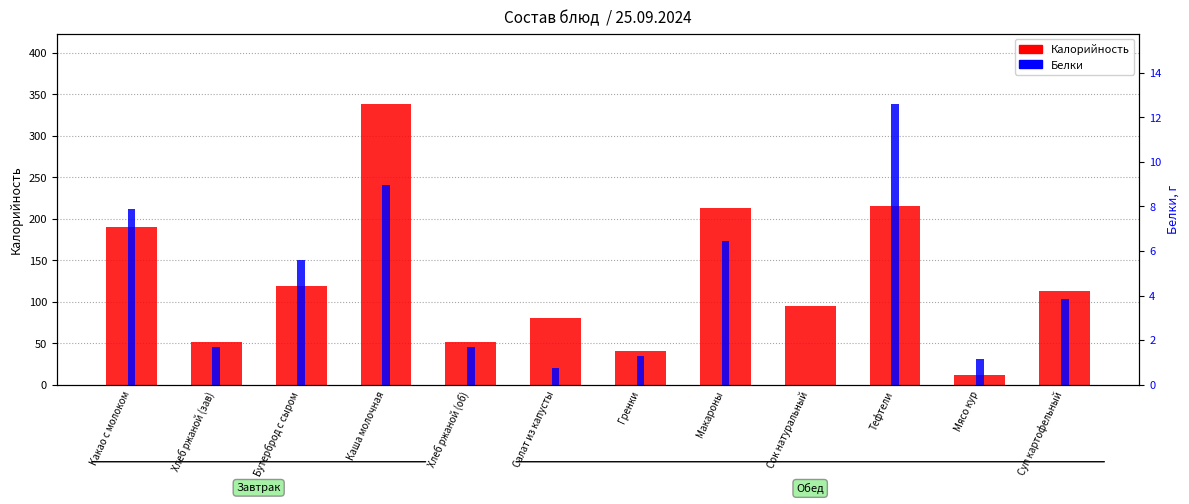

What is the total value across all series at Сок натуральный?

95.0